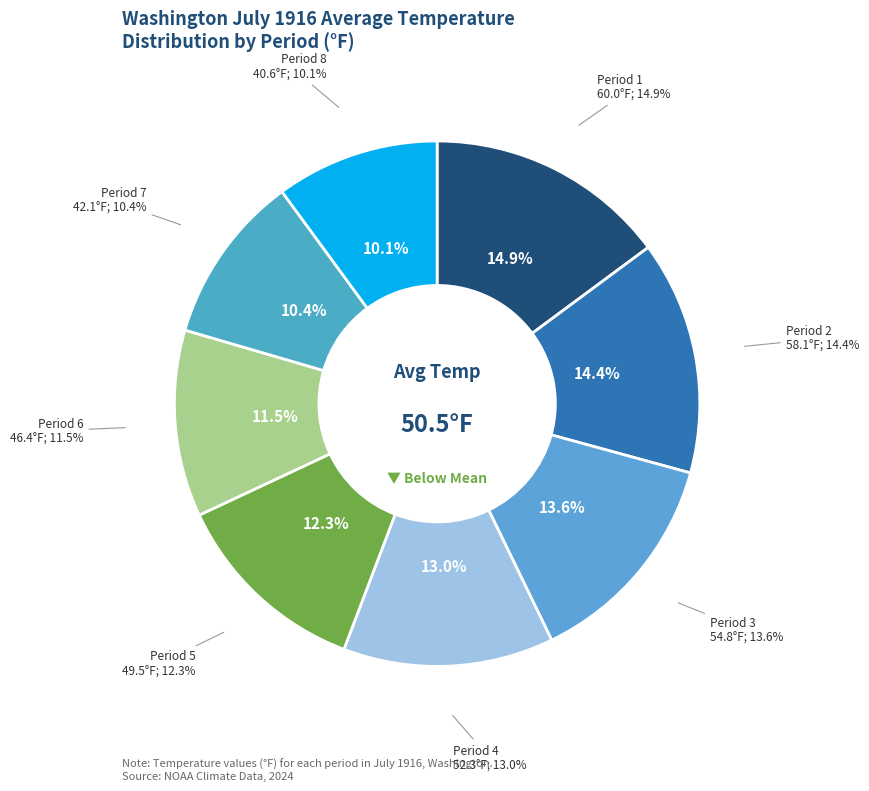

Rank the categories by value from lowest to highest.

Period 8, Period 7, Period 6, Period 5, Period 4, Period 3, Period 2, Period 1